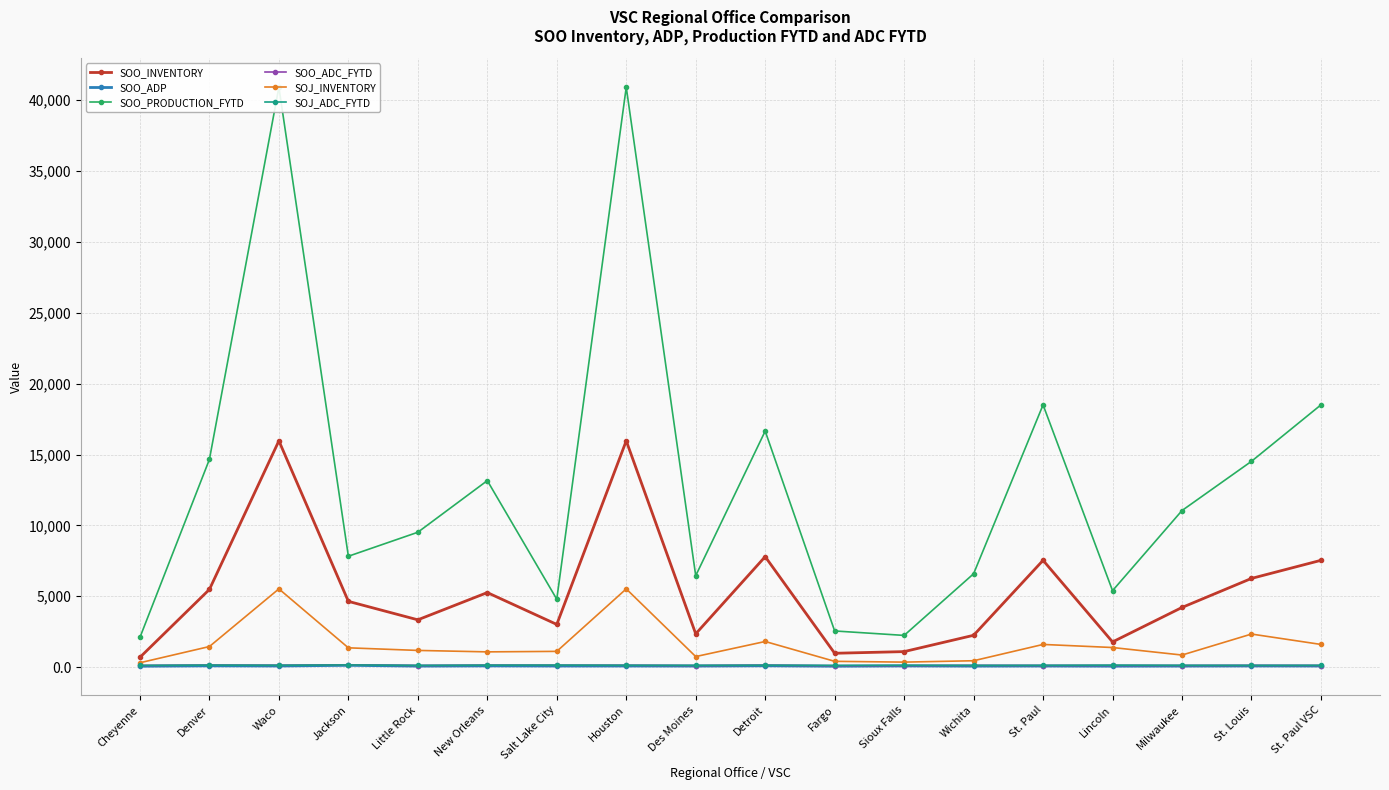

Rank the categories by SOJ_ADC_FYTD value from lowest to highest.

Fargo, Little Rock, Wichita, Cheyenne, St. Louis, St. Paul, St. Paul VSC, Des Moines, Milwaukee, Sioux Falls, Waco, Houston, Detroit, New Orleans, Lincoln, Salt Lake City, Denver, Jackson